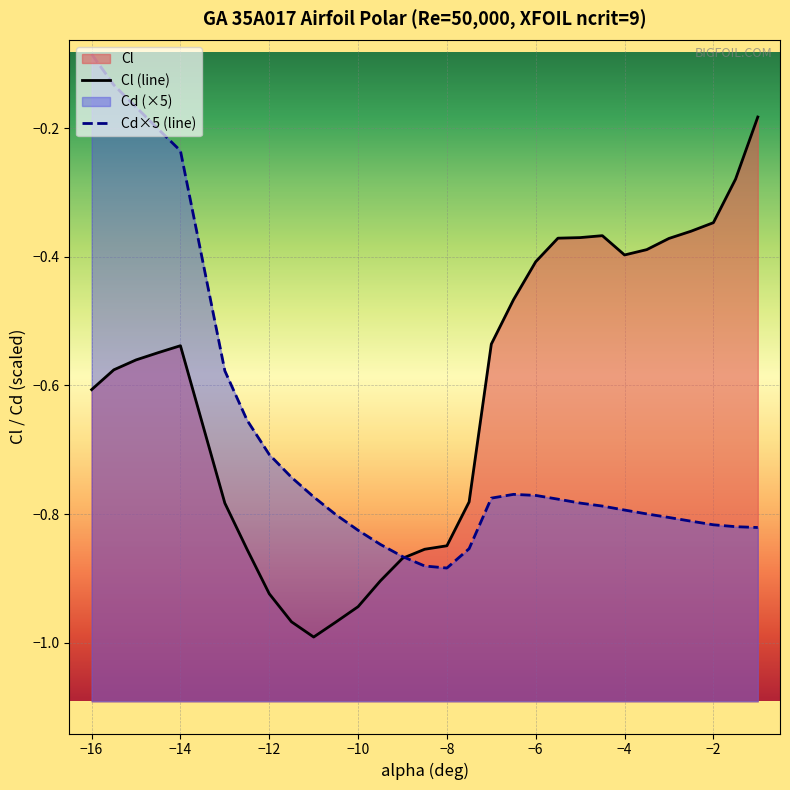

True or false: Cl and Cd intersect in this chart.

True